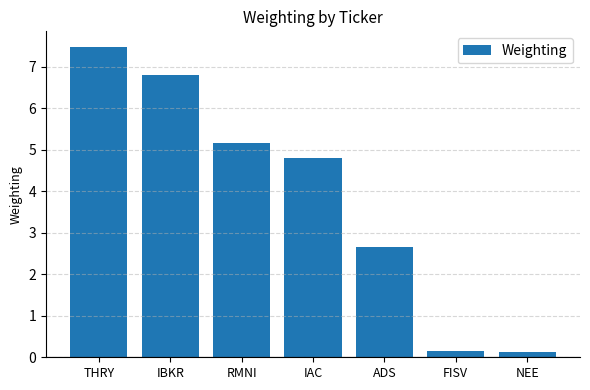

The chart shows a value of 11.0 at THRY. True or false?

False